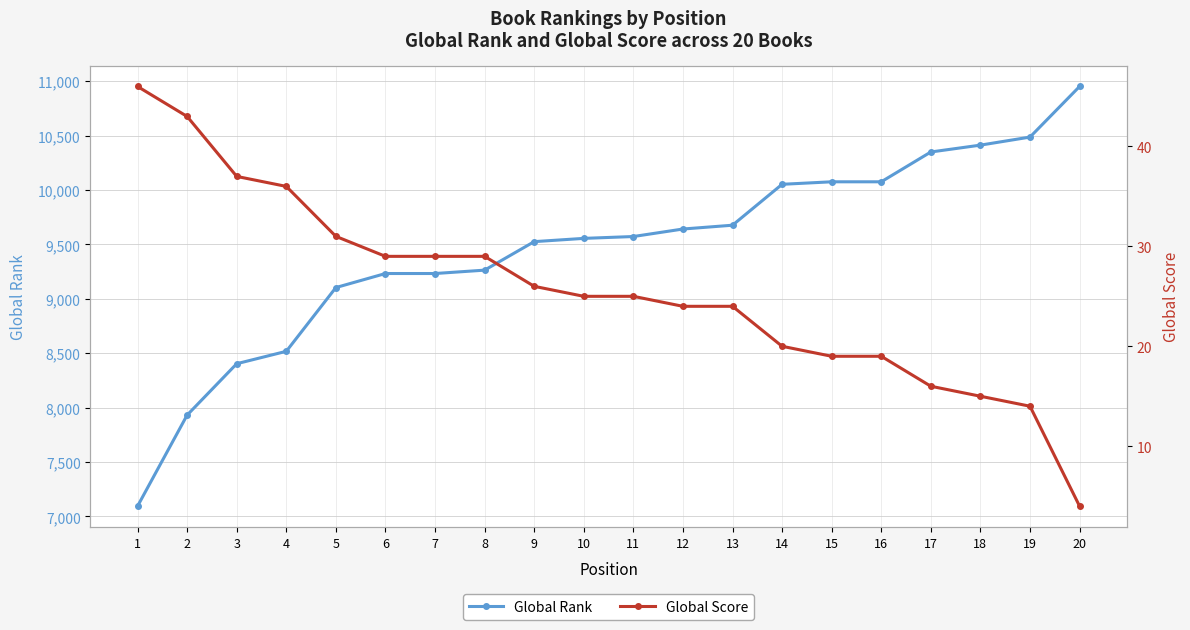

Where is Global Rank nearest to the value 9023?

5